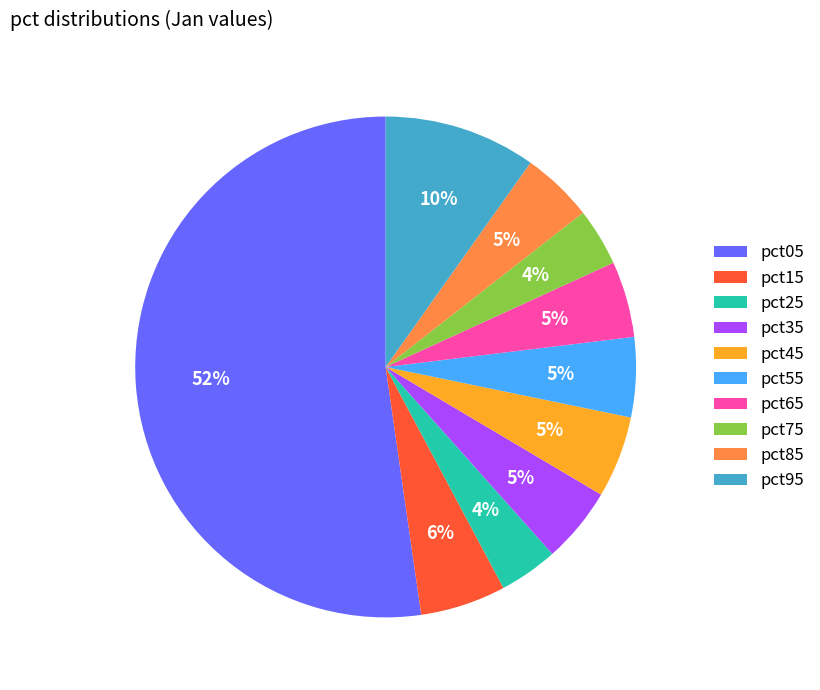

How many segments does this pie chart have?

10